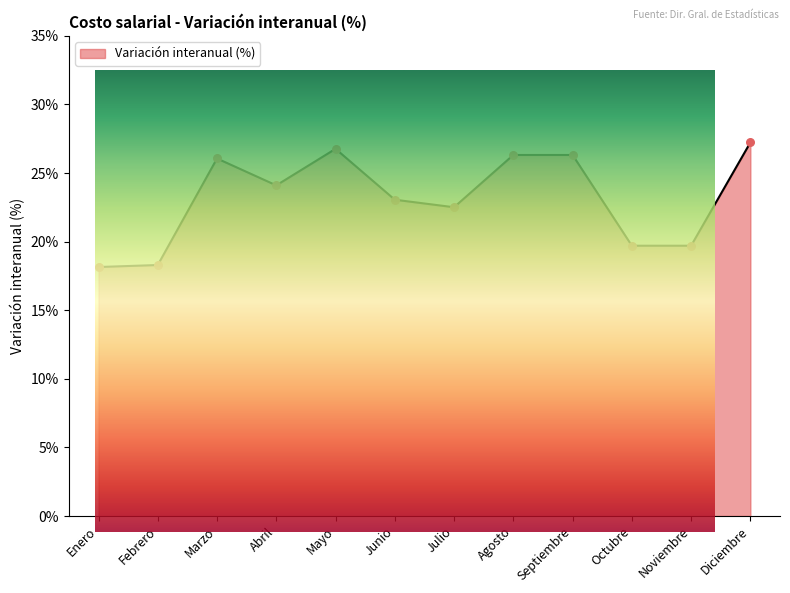

Between Julio and Mayo, which is larger?

Mayo